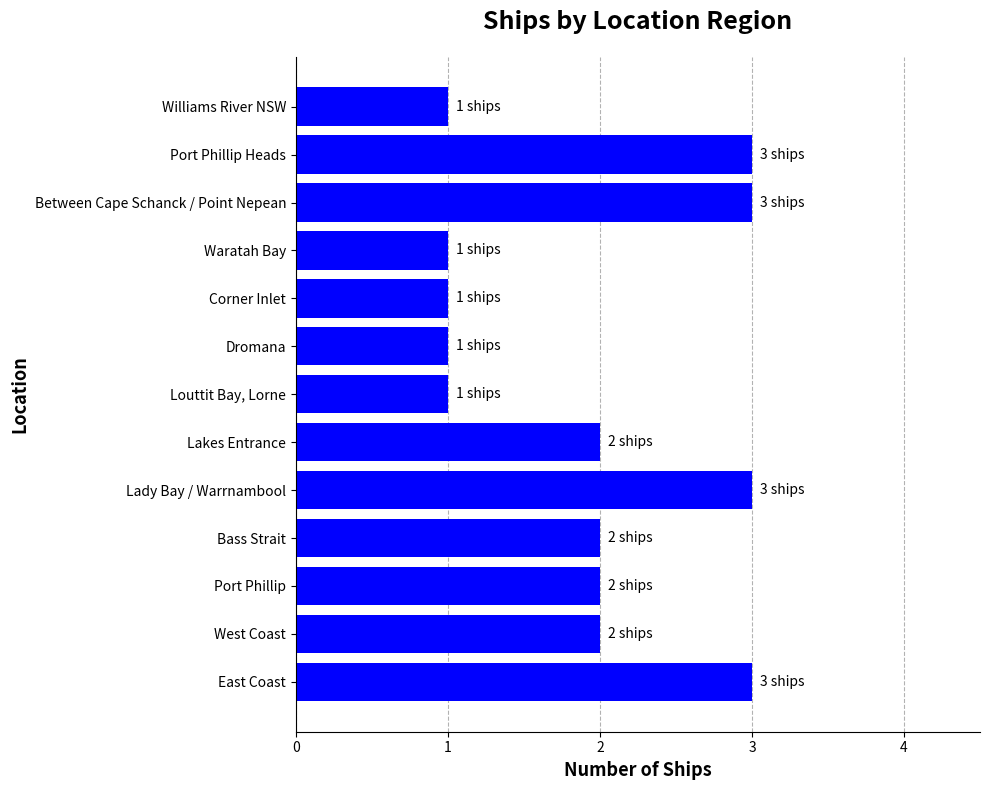

Does the chart contain stacked bars?

No